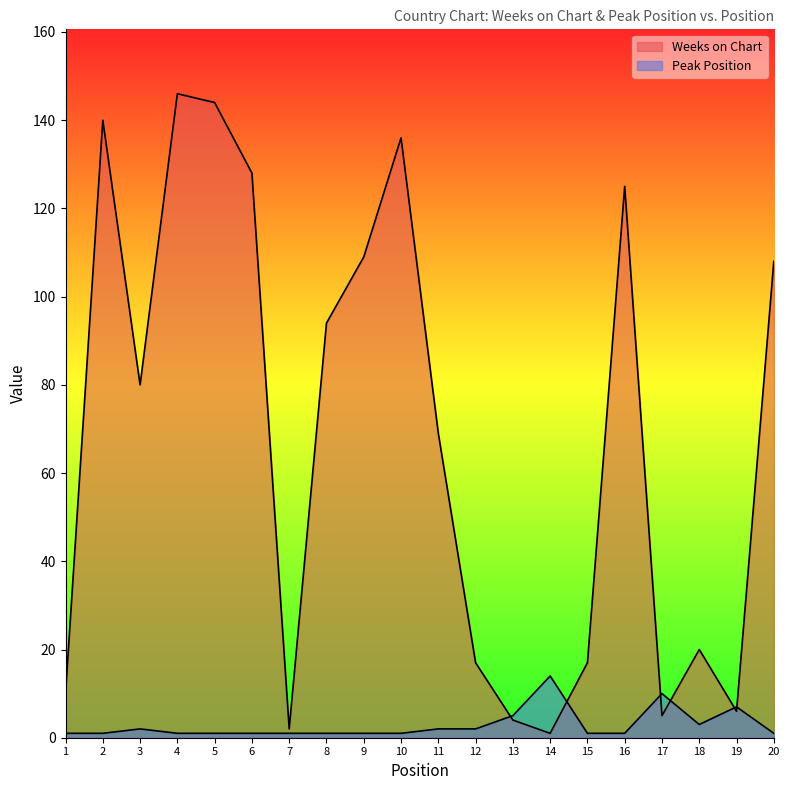

How many intersections are there between Peak Position and Weeks on Chart?

6